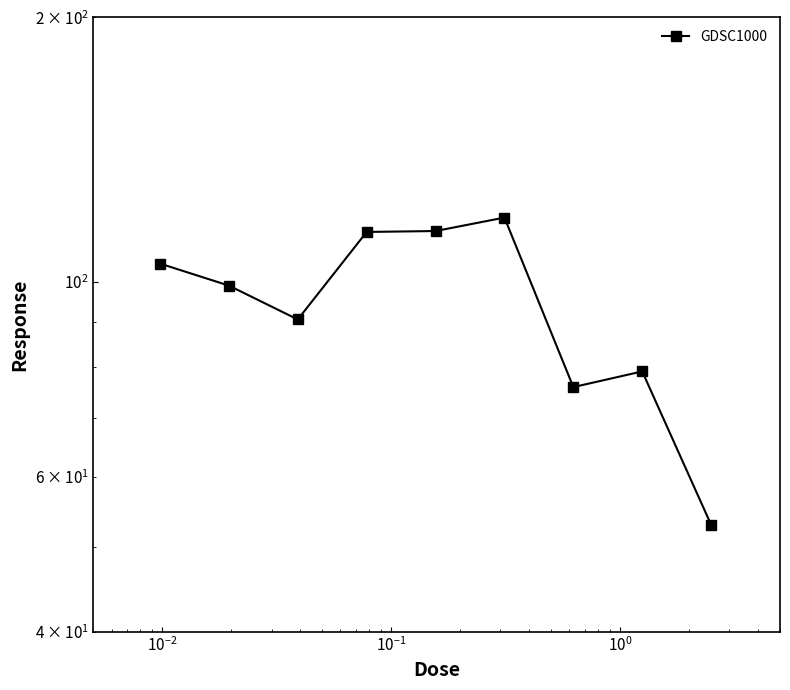

The value at $\mathdefault{10^{-2}}$ is 143.5. True or false?

False